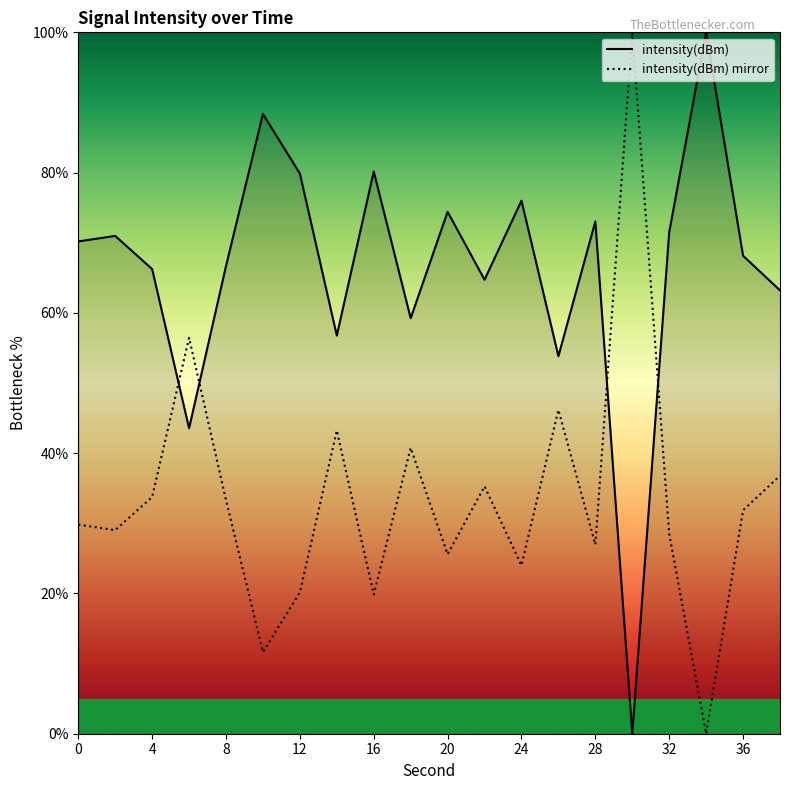

True or false: intensity(dBm) mirror has more than 2 interior local peaks.

True